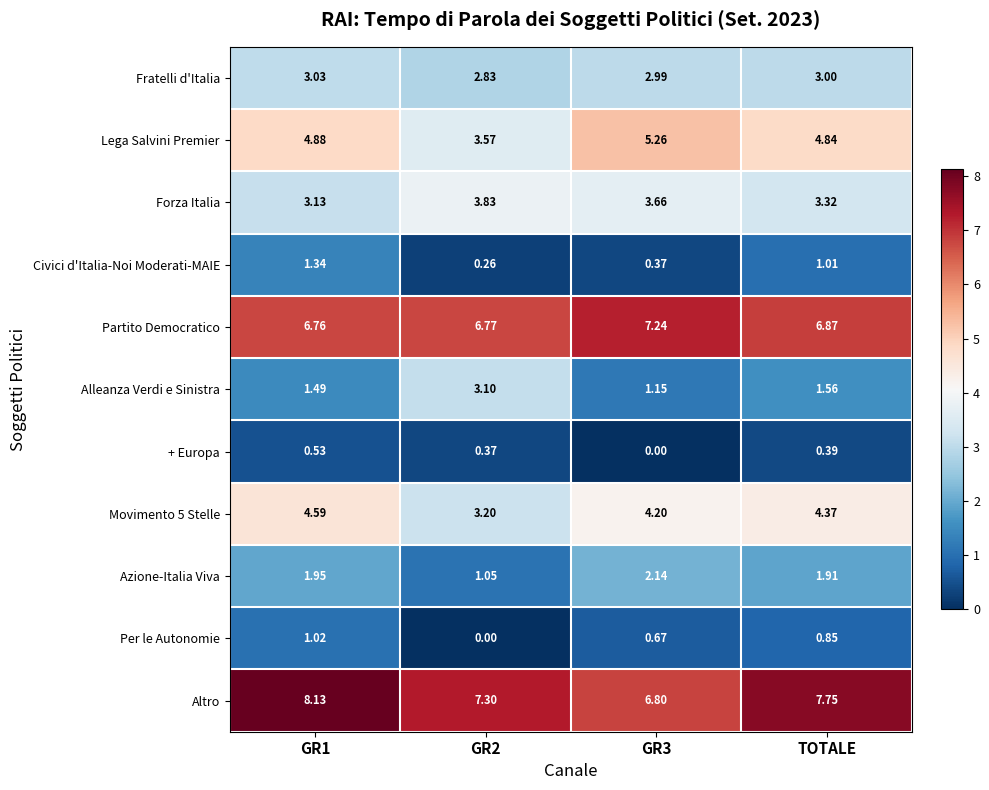

Which series has the largest range (max minus min)?

Alleanza Verdi e Sinistra